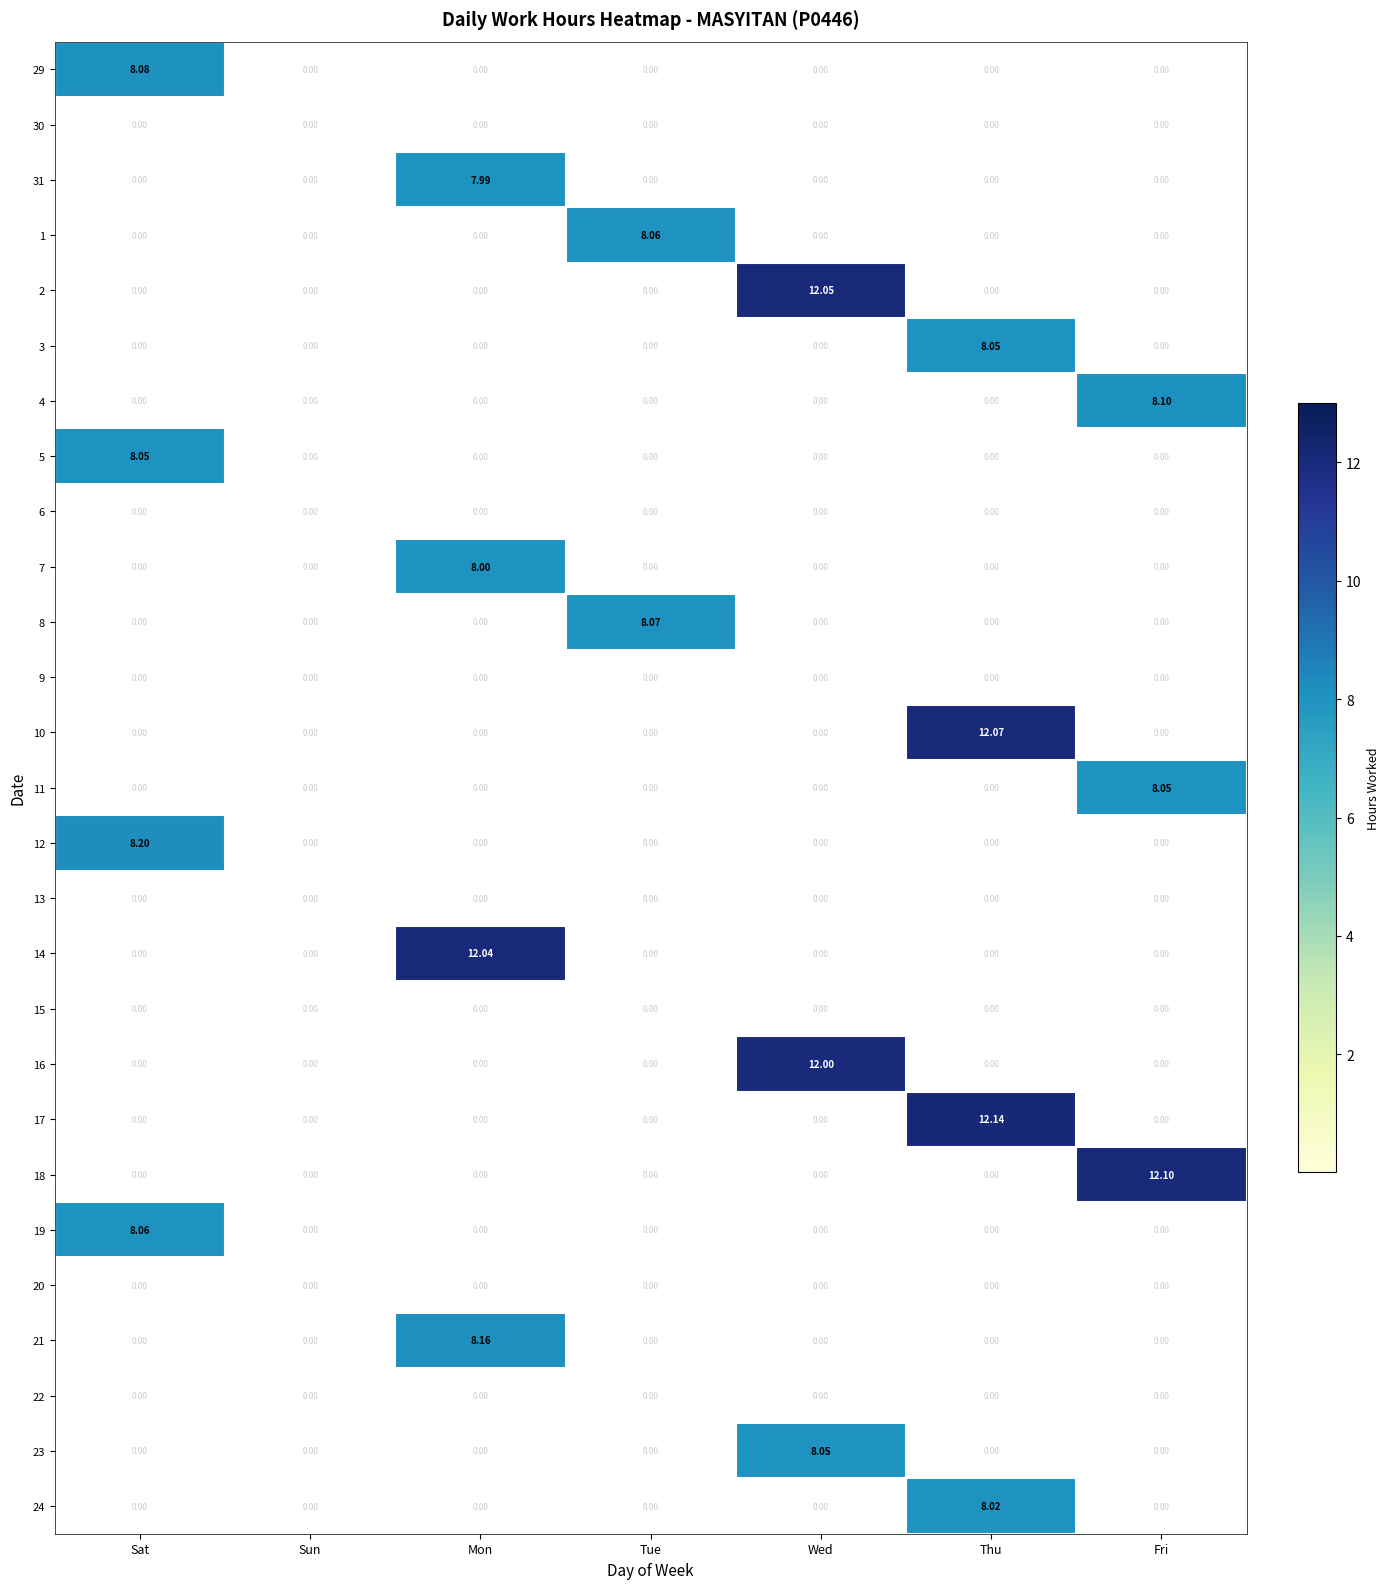

At which category is the sum across all series the highest?

Thu